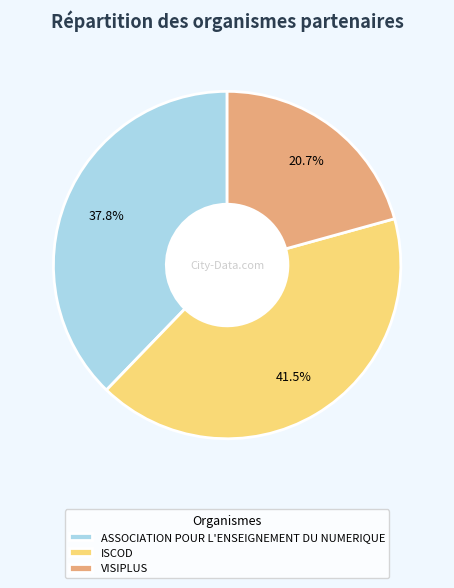

True or false: ASSOCIATION POUR L'ENSEIGNEMENT DU NUMERIQUE accounts for 45% of the total.

False